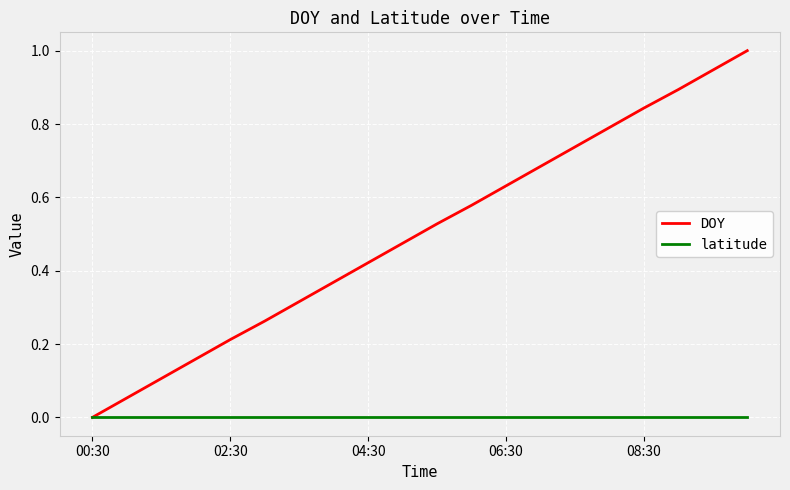

How many lines are shown in the chart?

2